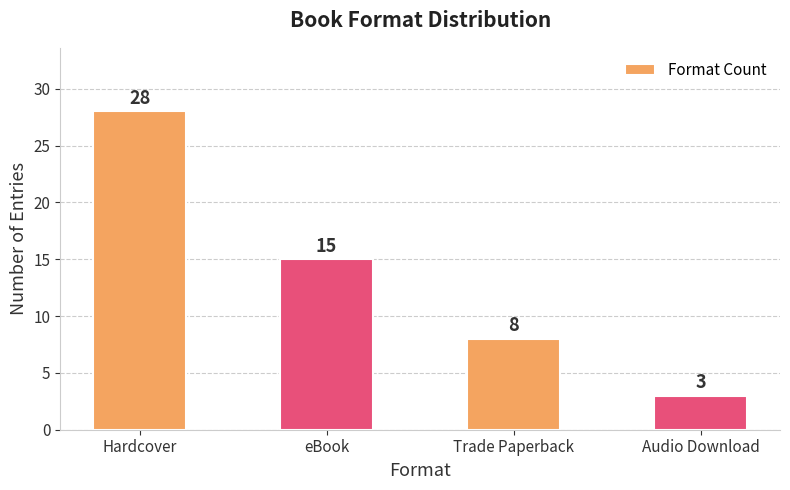

What is the average value?

14